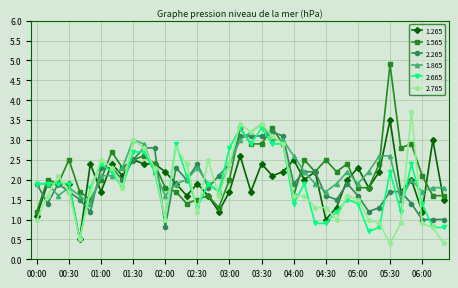

After their last crossing, which series has the higher values: 2.665 or 2.765?

2.665